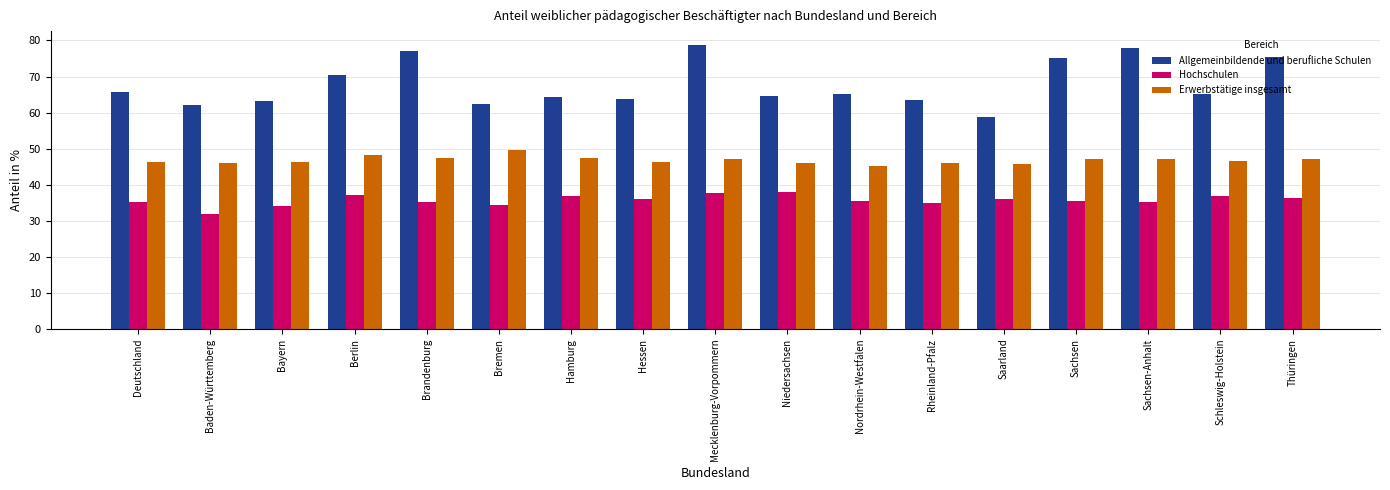

What are all the series names shown in the legend?

Allgemeinbildende und berufliche Schulen, Hochschulen, Erwerbstätige insgesamt